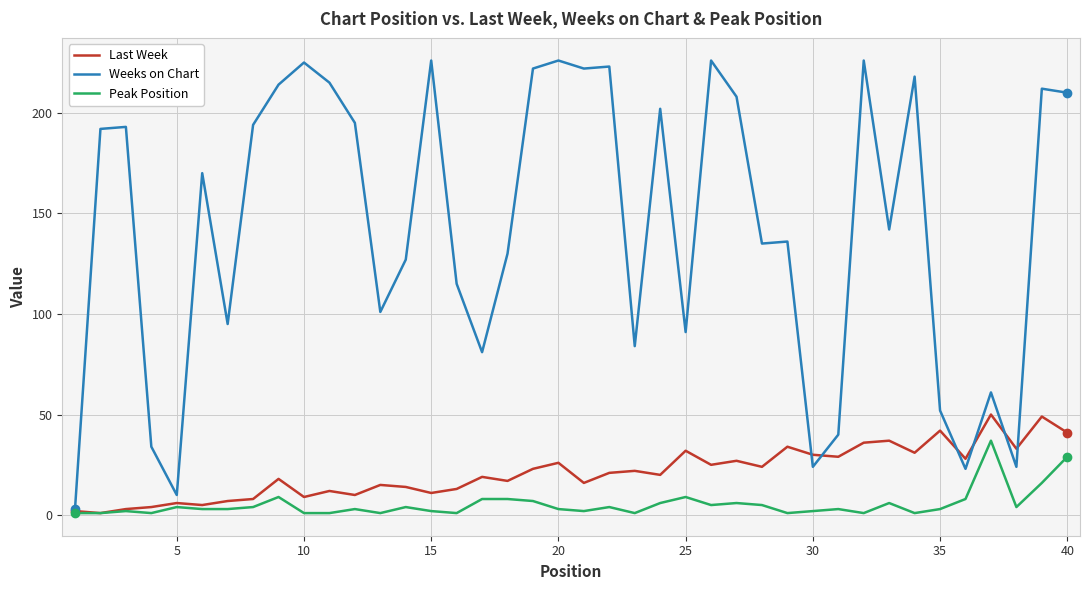

Rank the series by their maximum value, from lowest to highest.

Peak Position, Last Week, Weeks on Chart